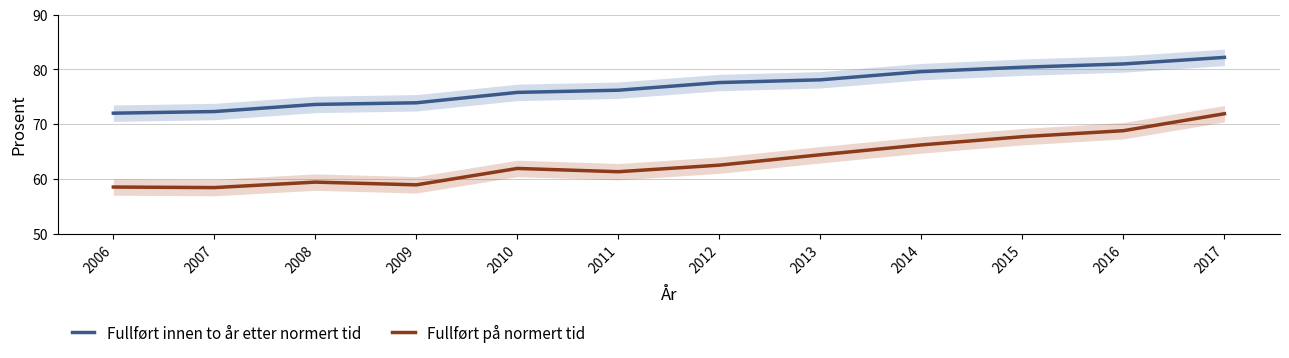

What is the value of the Fullført innen to år etter normert tid point at the 7th from the left?

77.6